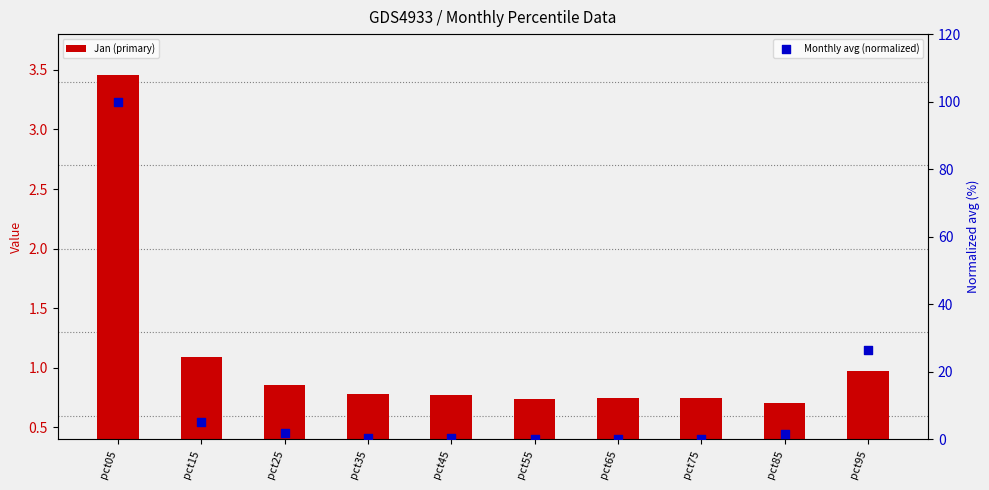

At how many categories does at least one series exceed 33?

1